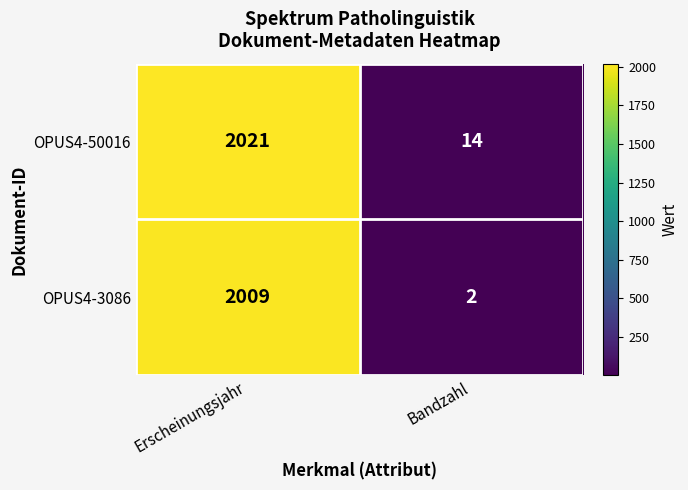

Reading left to right, what are all the values shown in this chart?

OPUS4-50016: 2021	14
OPUS4-3086: 2009	2